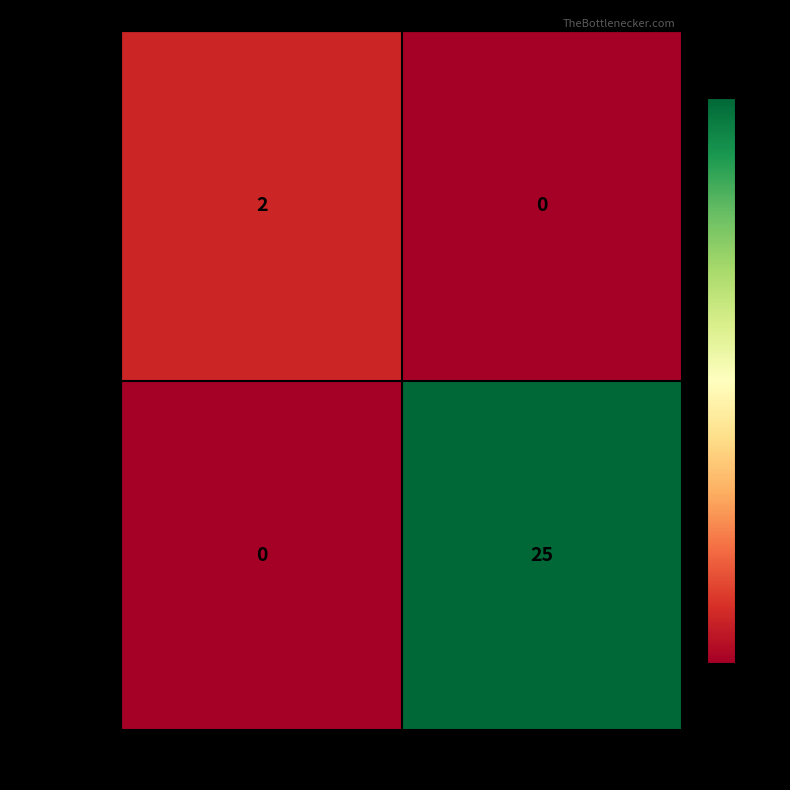

Is it true that 96306924...37e equals -12 at -1?

False